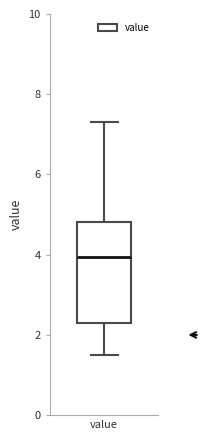

Read this box plot against the y-axis: the position of the median line, the range covered by the box, and the ends of both whiskers. The values are not printed on the chart, so give them approximately, as read against the axis.

median 4.0, box 2.4 to 4.8, whiskers 1.6 to 7.4